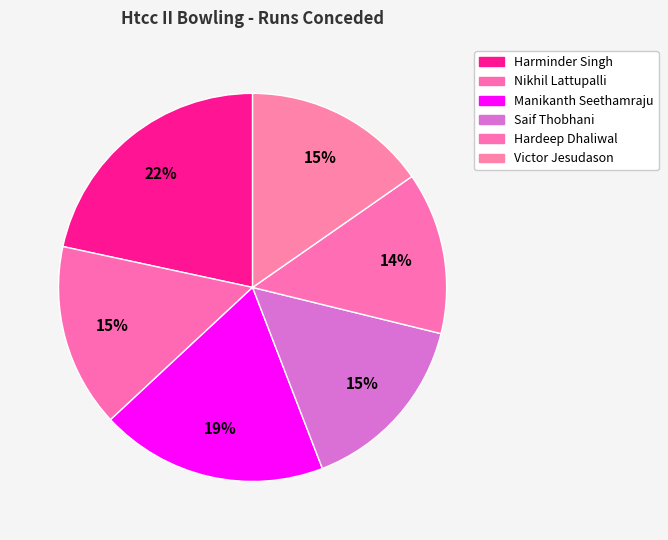

Which slice is the smallest?

Hardeep Dhaliwal